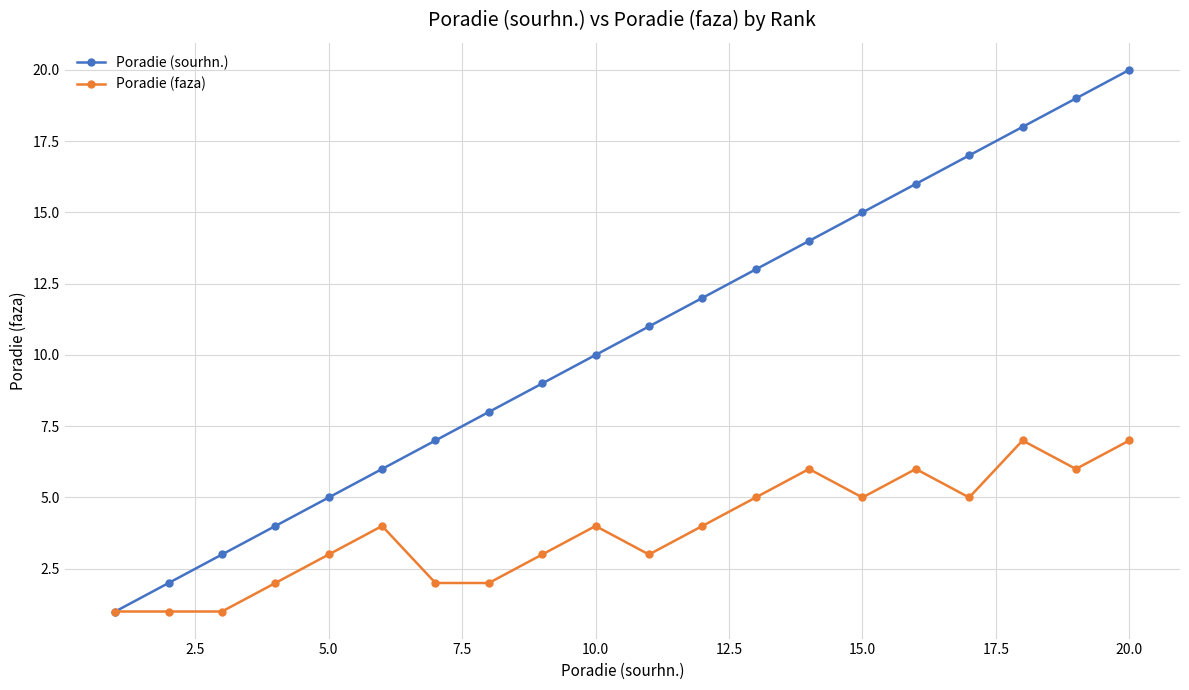

Which series has the largest total across all categories?

Poradie (sourhn.)